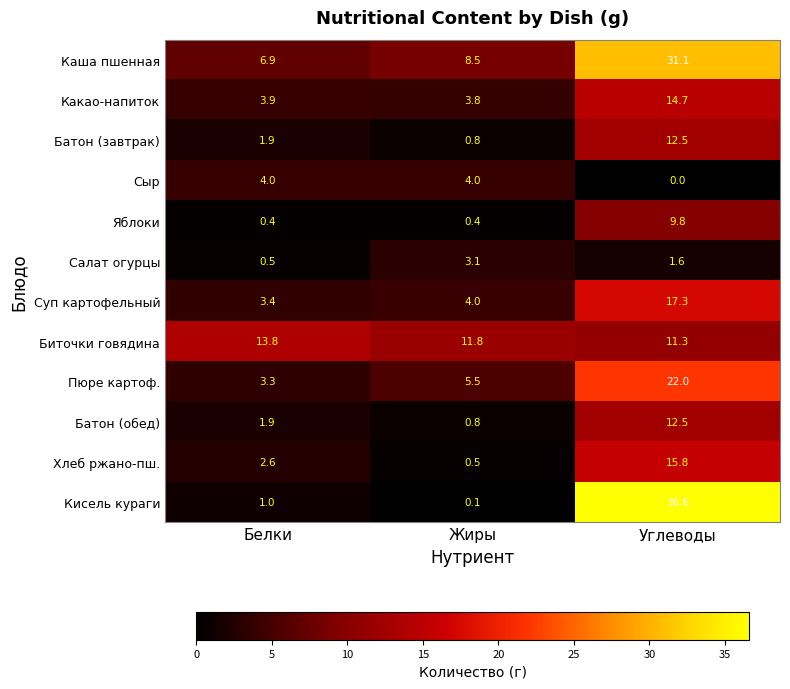

At which category does the chart reach its peak across all series?

Углеводы